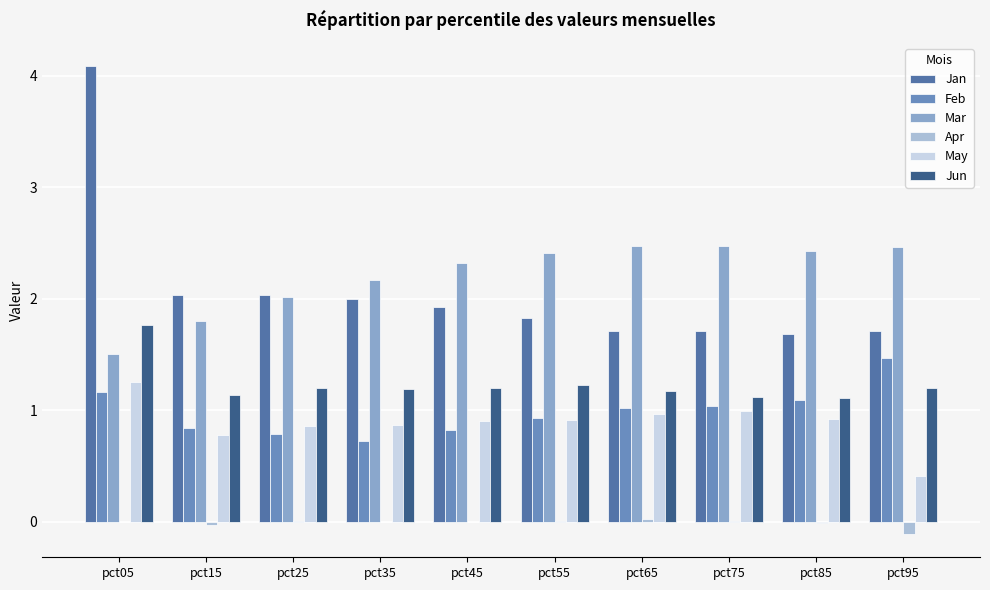

Which label corresponds to the largest value in the chart?

pct05